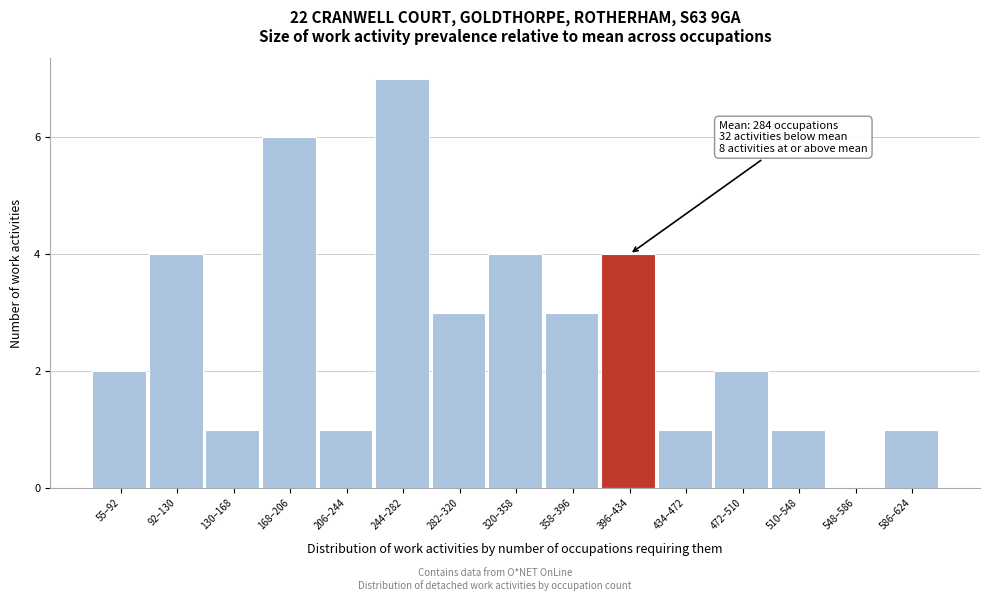

Reading left to right, extract all data points from this chart.

55–92=2	92–130=4	130–168=1	168–206=6	206–244=1	244–282=7	282–320=3	320–358=4	358–396=3	396–434=4	434–472=1	472–510=2	510–548=1	548–586=0	586–624=1